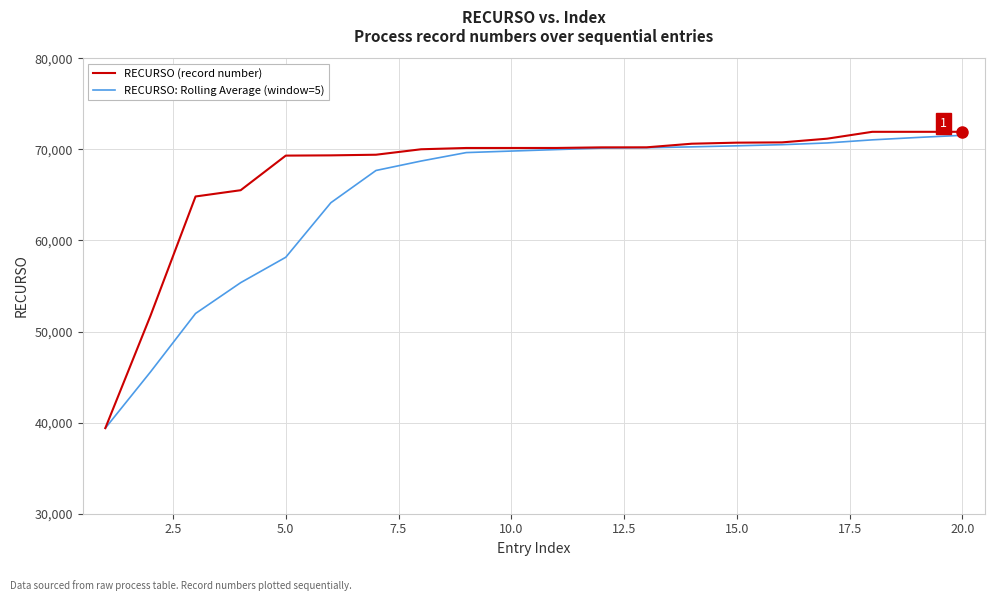

Which series has the largest total across all categories?

RECURSO (record number)